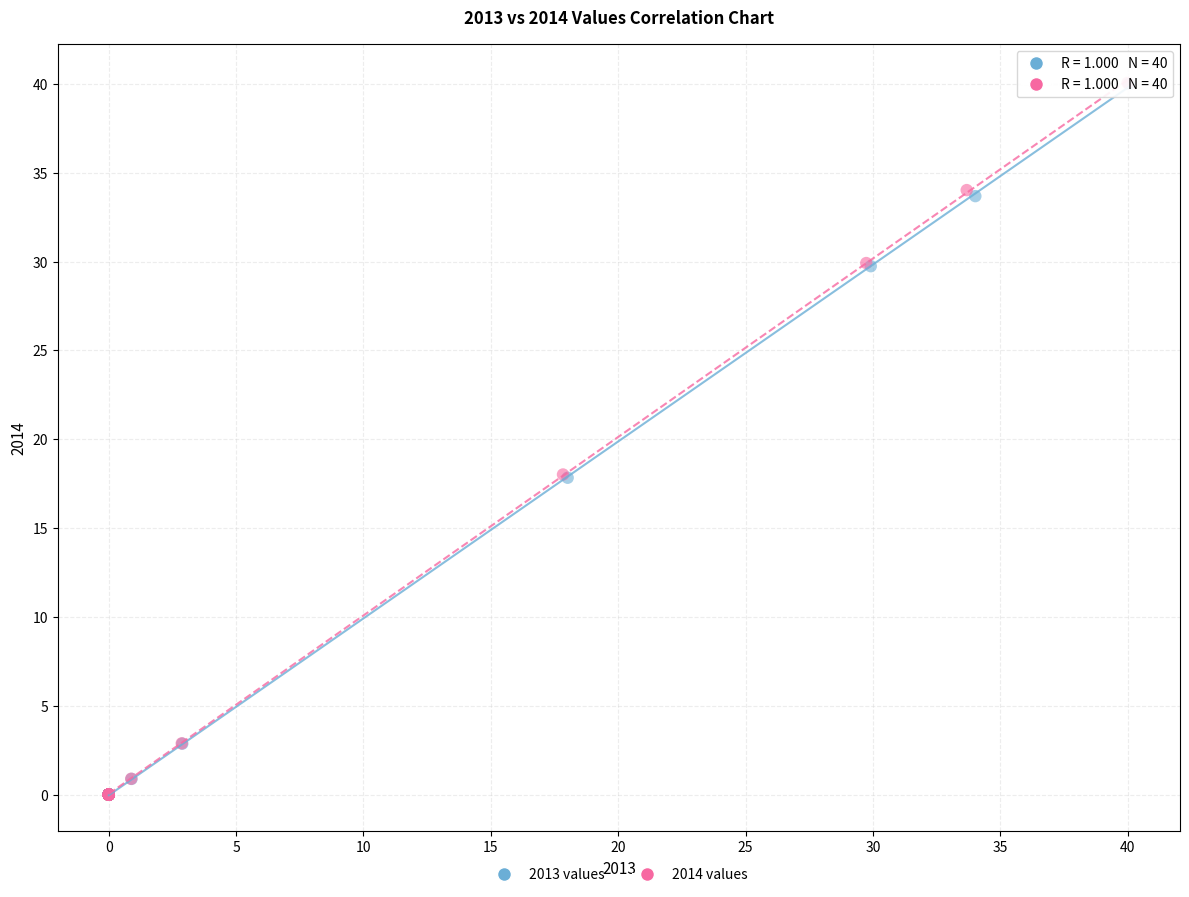

Which series has the widest spread of Y values?

2014 values